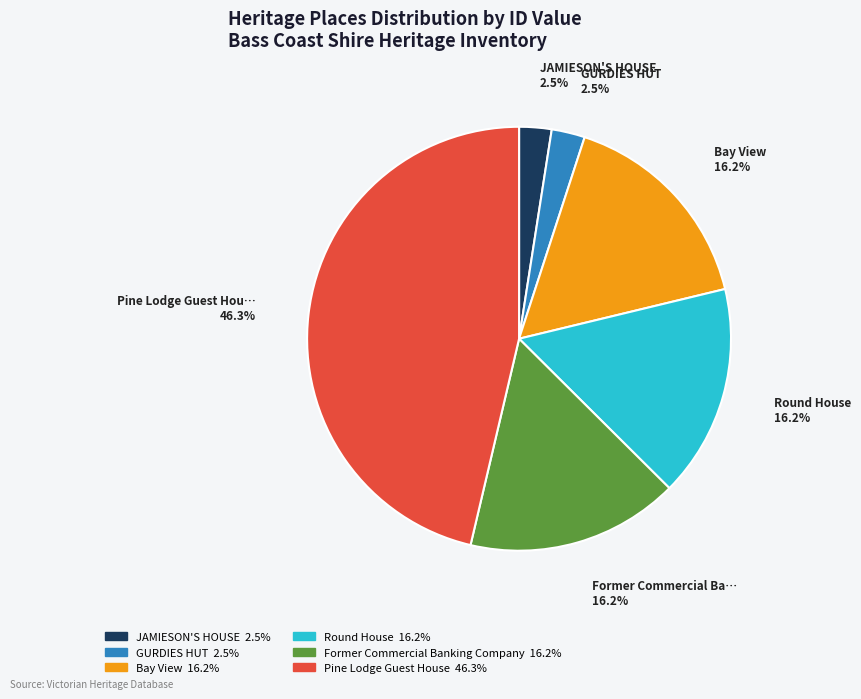

Is there any slice that represents more than half of the pie?

No